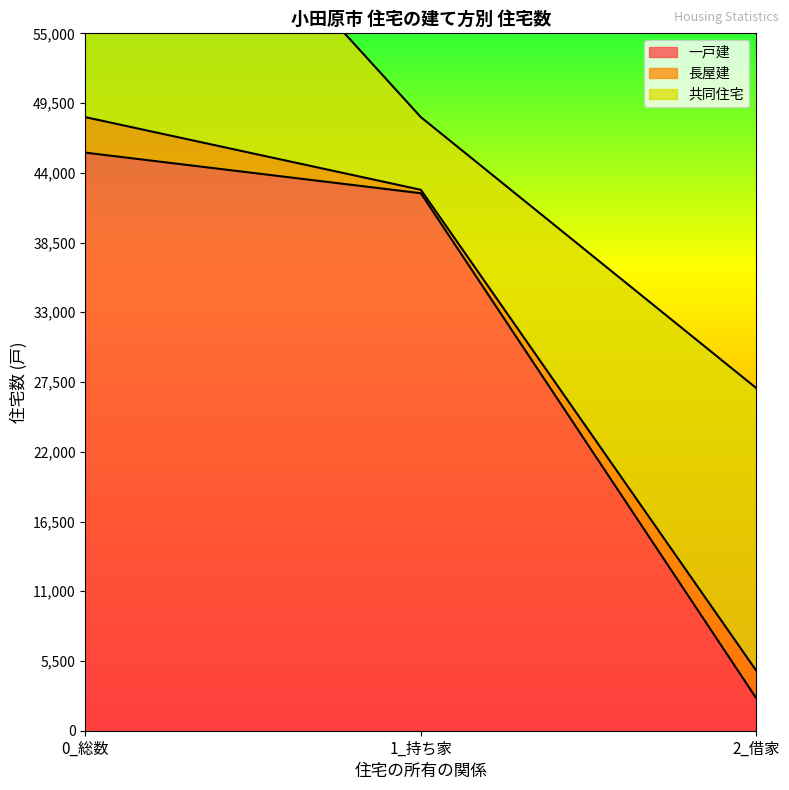

Rank the categories by 共同住宅 value from highest to lowest.

0_総数, 2_借家, 1_持ち家